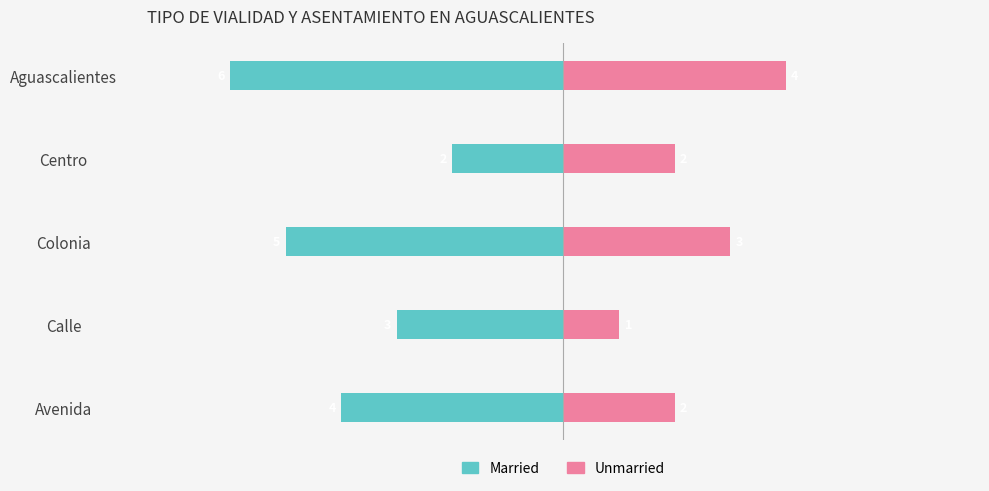

What value does the Unmarried series have at Aguascalientes?

4